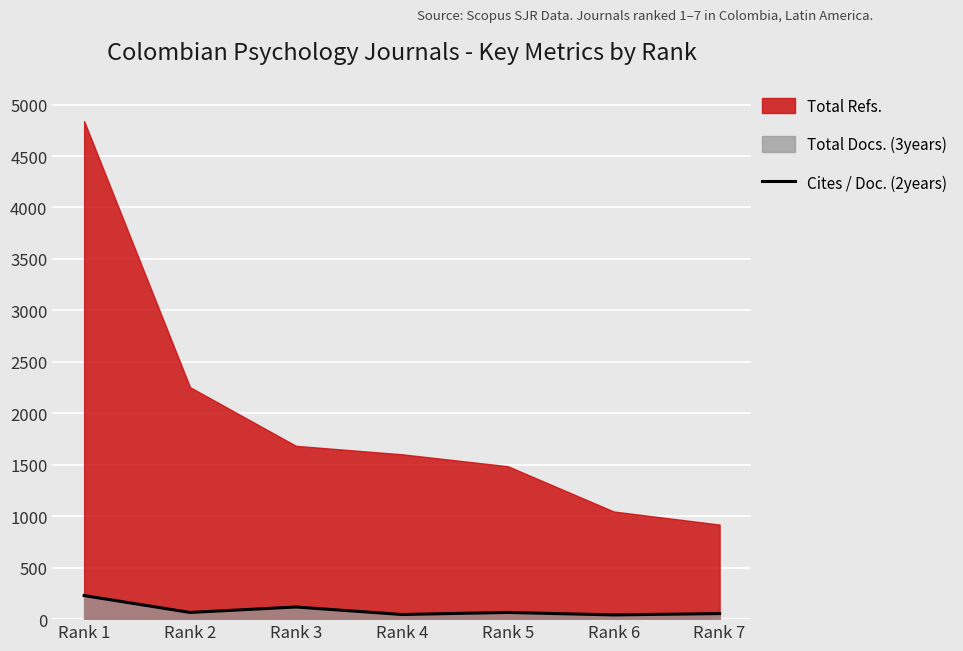

What is the ratio of the value at Rank 6 to the value at Rank 4?

0.9